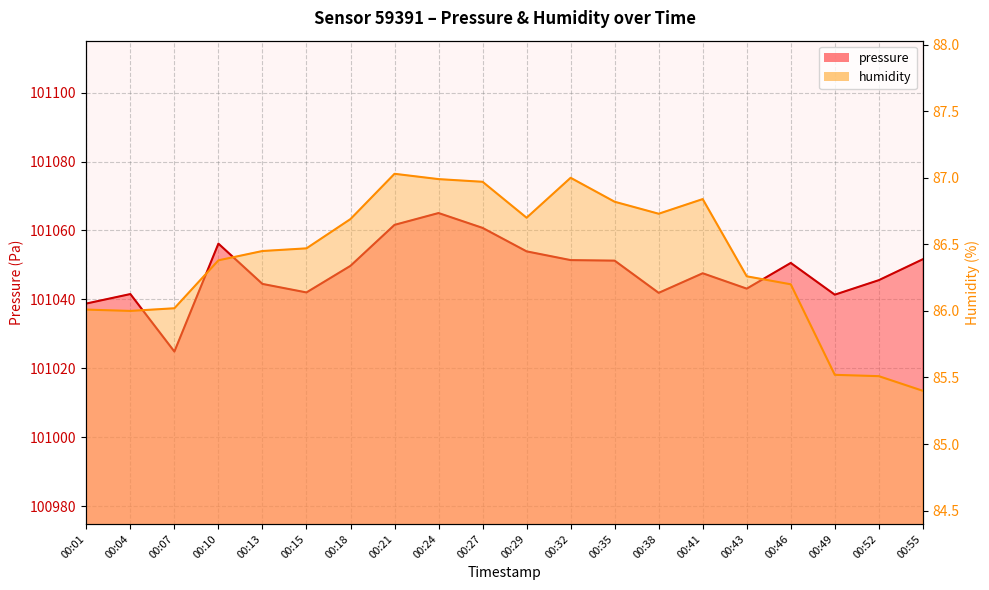

True or false: humidity has a value of 145.7 at 00:49.

False